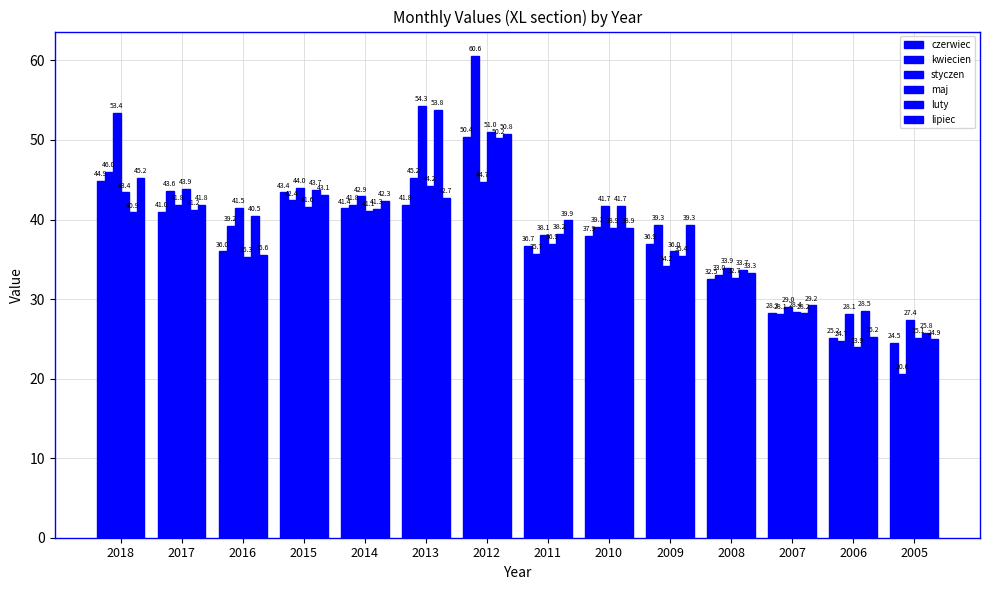

How many series are shown in this chart?

6